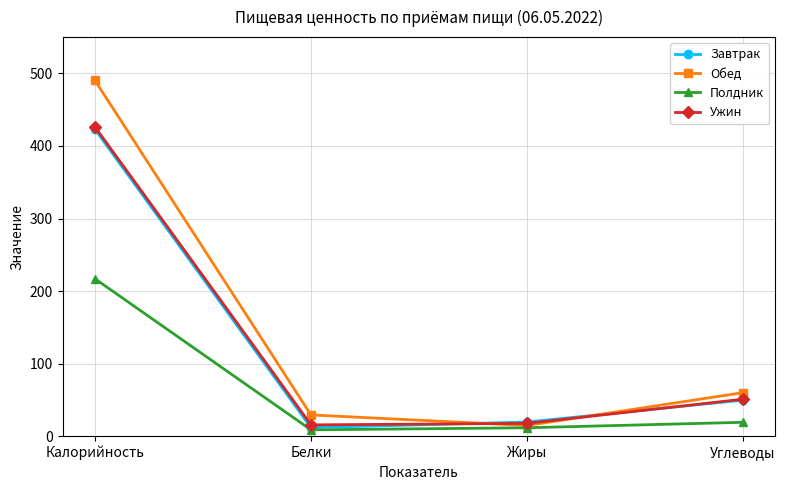

What is the greatest value displayed?

490.3